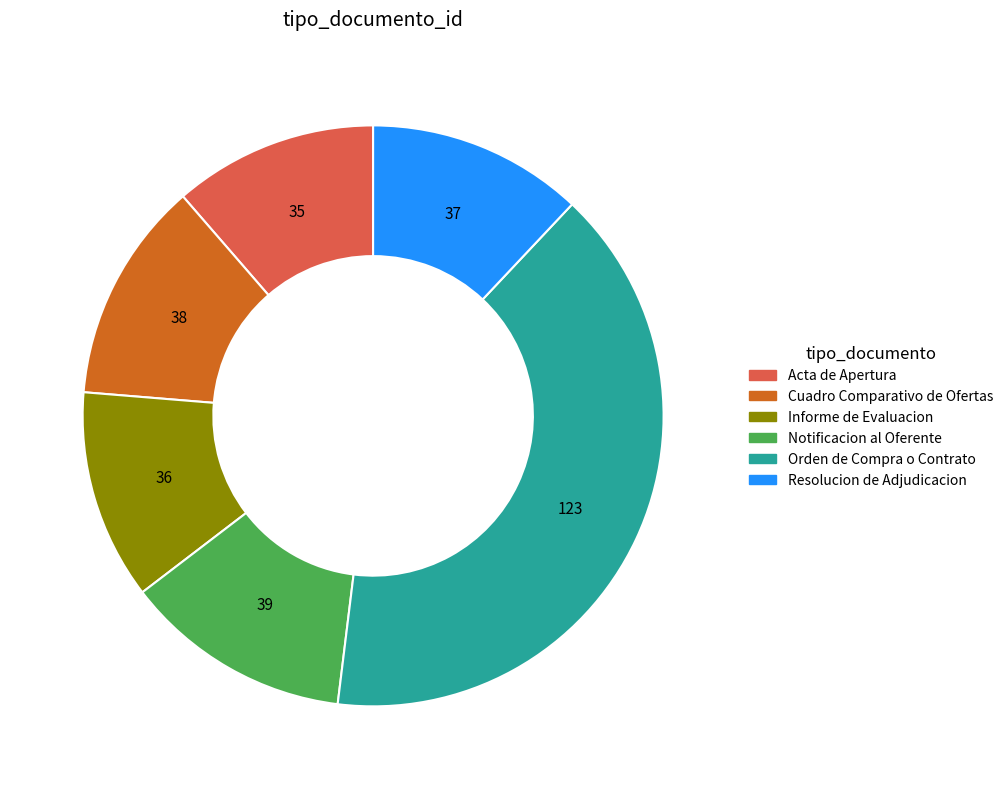

Is the sum of Orden de Compra o Contrato and Cuadro Comparativo de Ofertas greater than half?

Yes